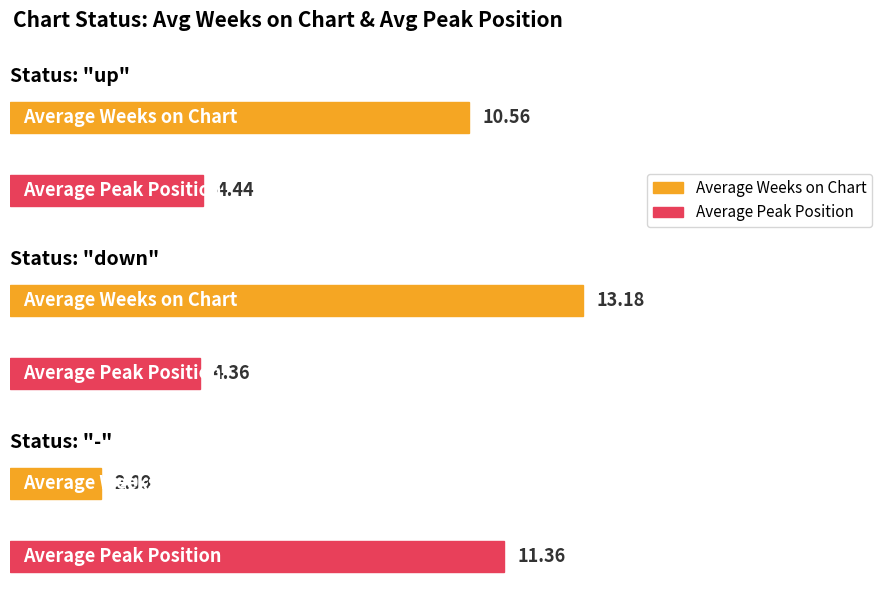

Which series has the largest range (max minus min)?

Average Weeks on Chart